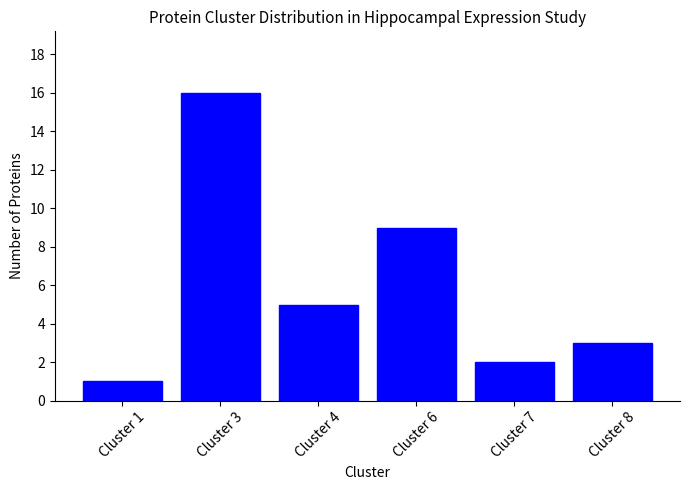

Which category has the lowest value across all series?

Cluster 1